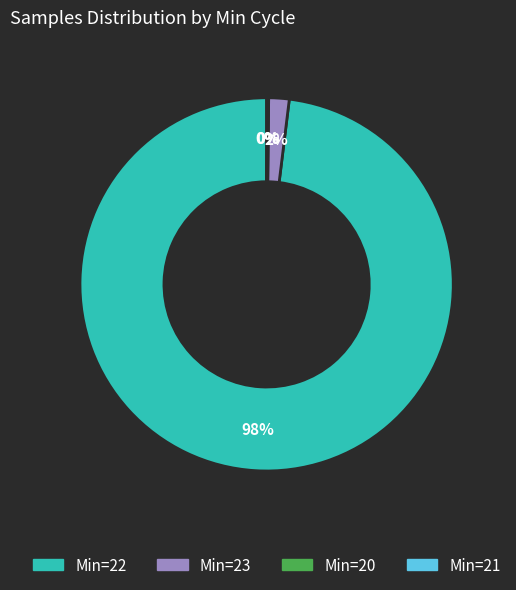

To the nearest percent, what is the difference between the largest and smallest slice percentages?

98%